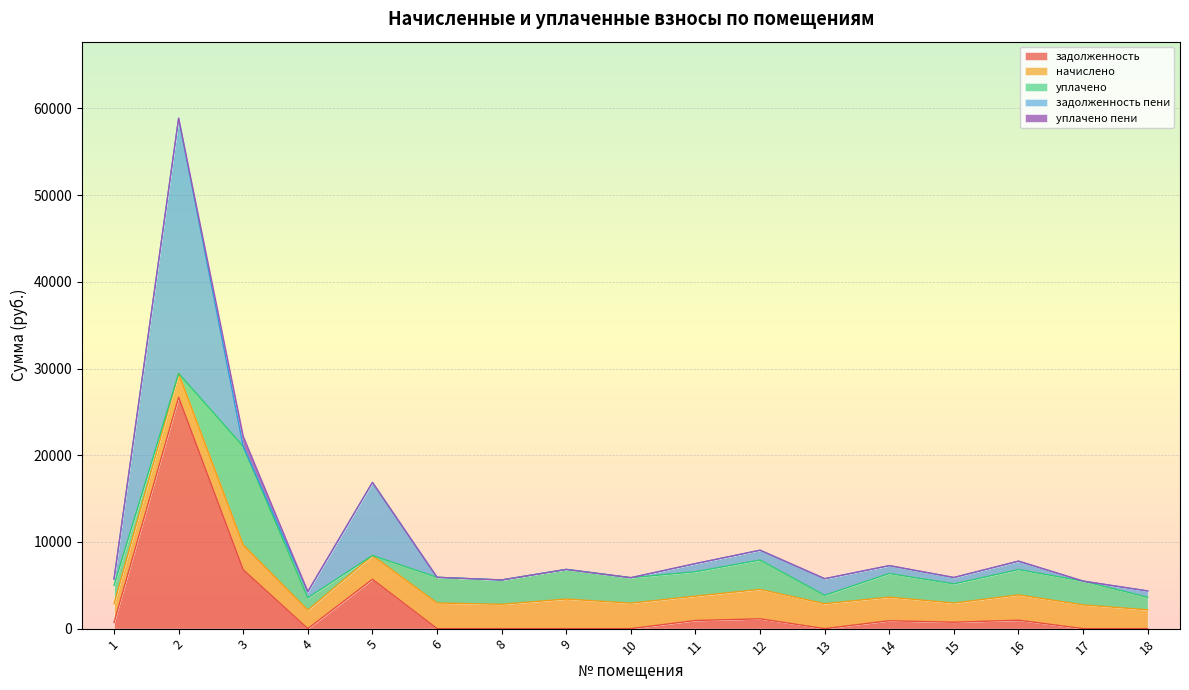

How many lines are shown in the chart?

5